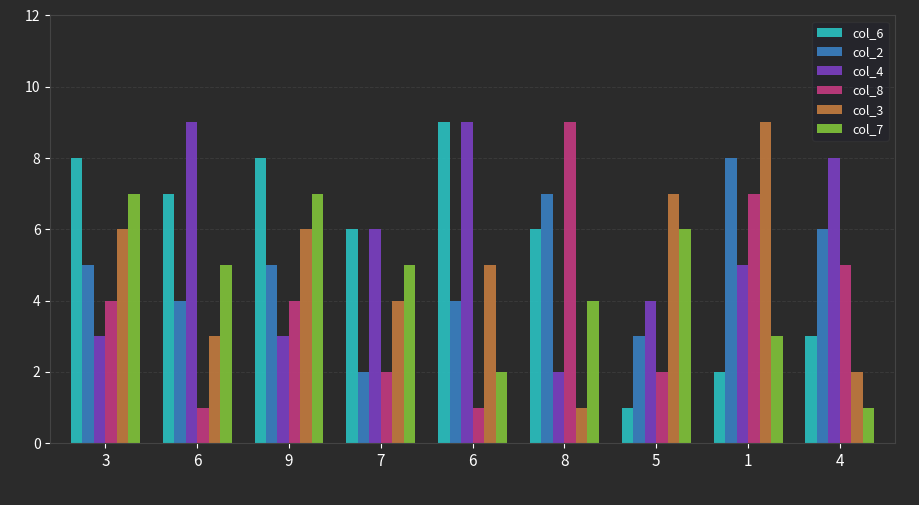

Does the chart contain any negative values?

No